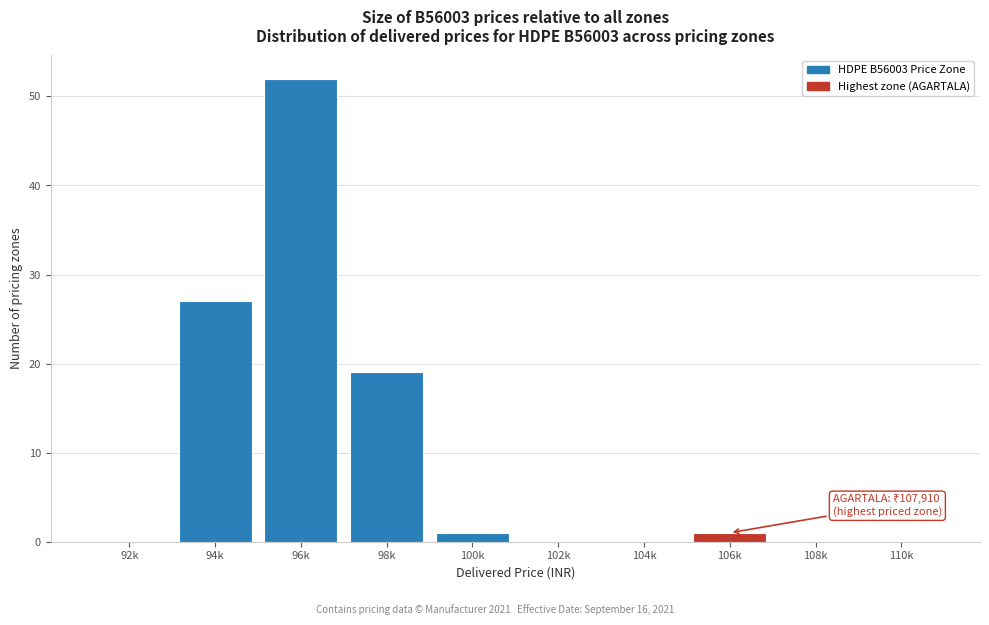

Reading left to right, extract all data points from this chart.

92k=0	94k=27	96k=52	98k=19	100k=1	102k=0	104k=0	106k=1	108k=0	110k=0